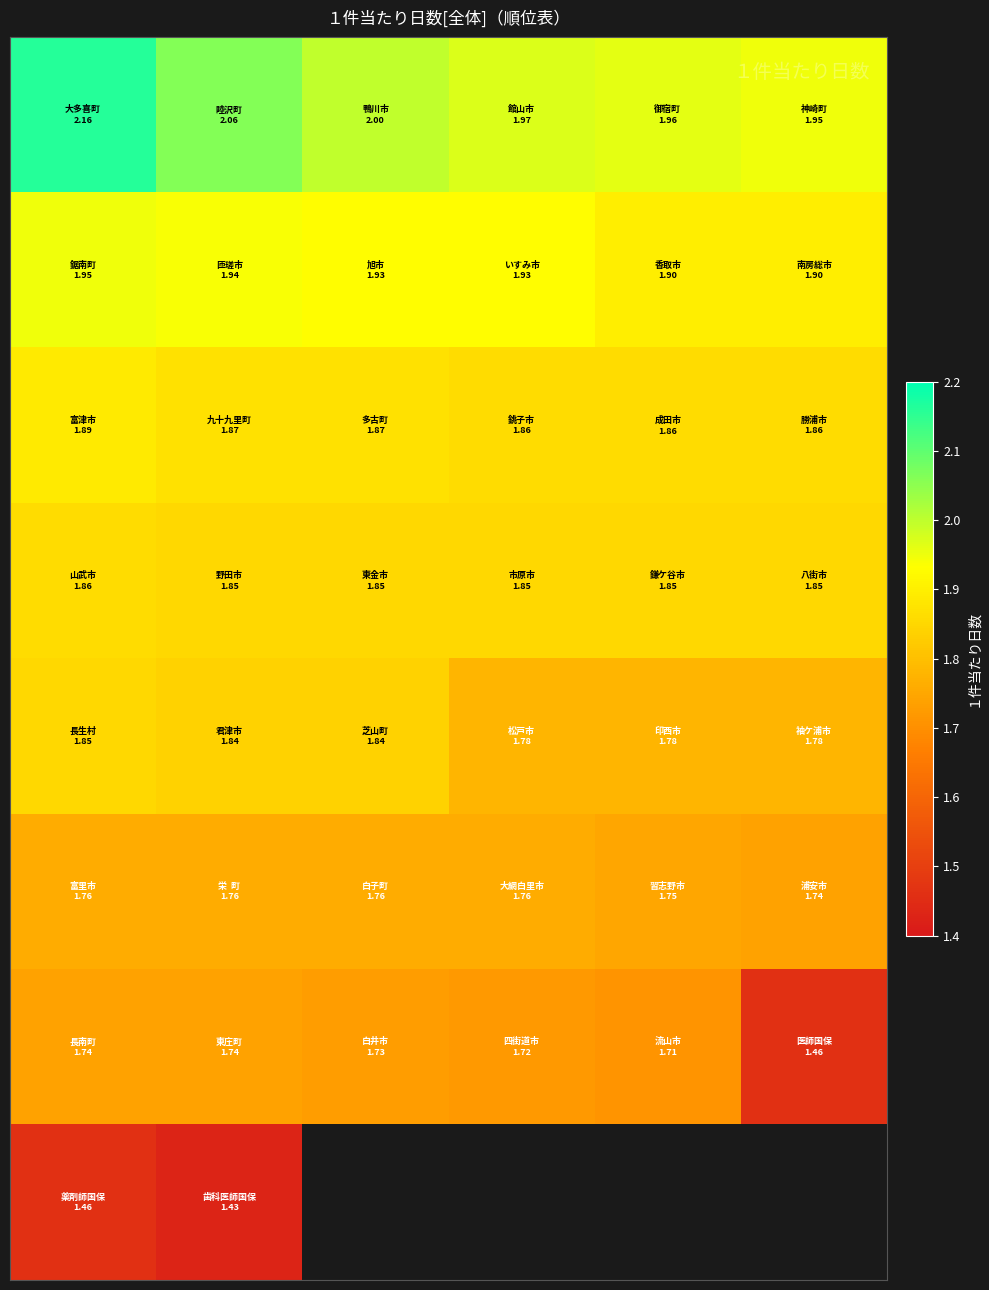

Between 5 and 2, which is larger?

2